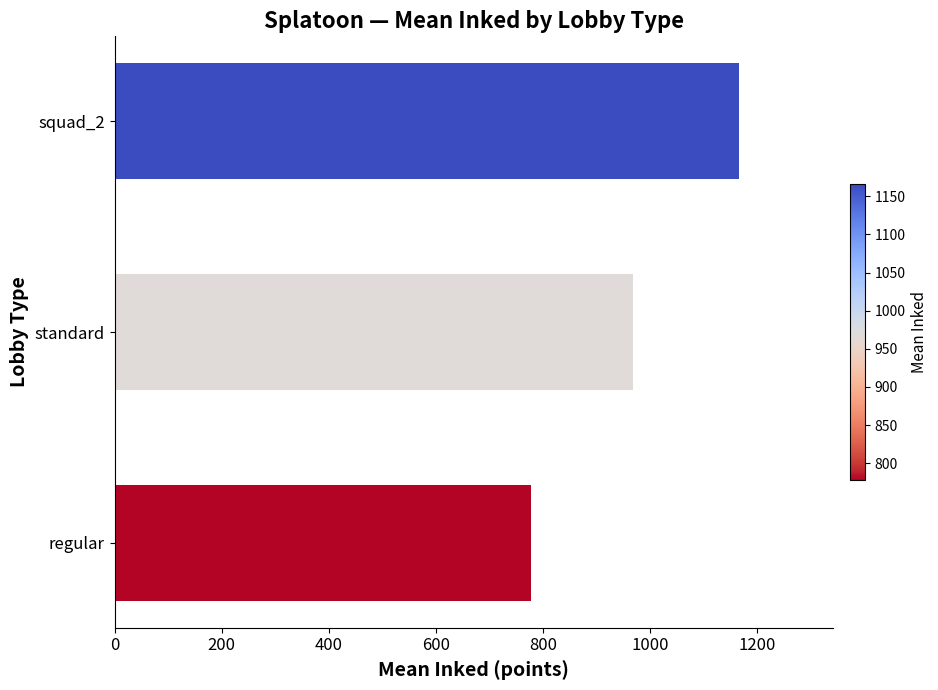

Rank the categories by value from lowest to highest.

regular, standard, squad_2